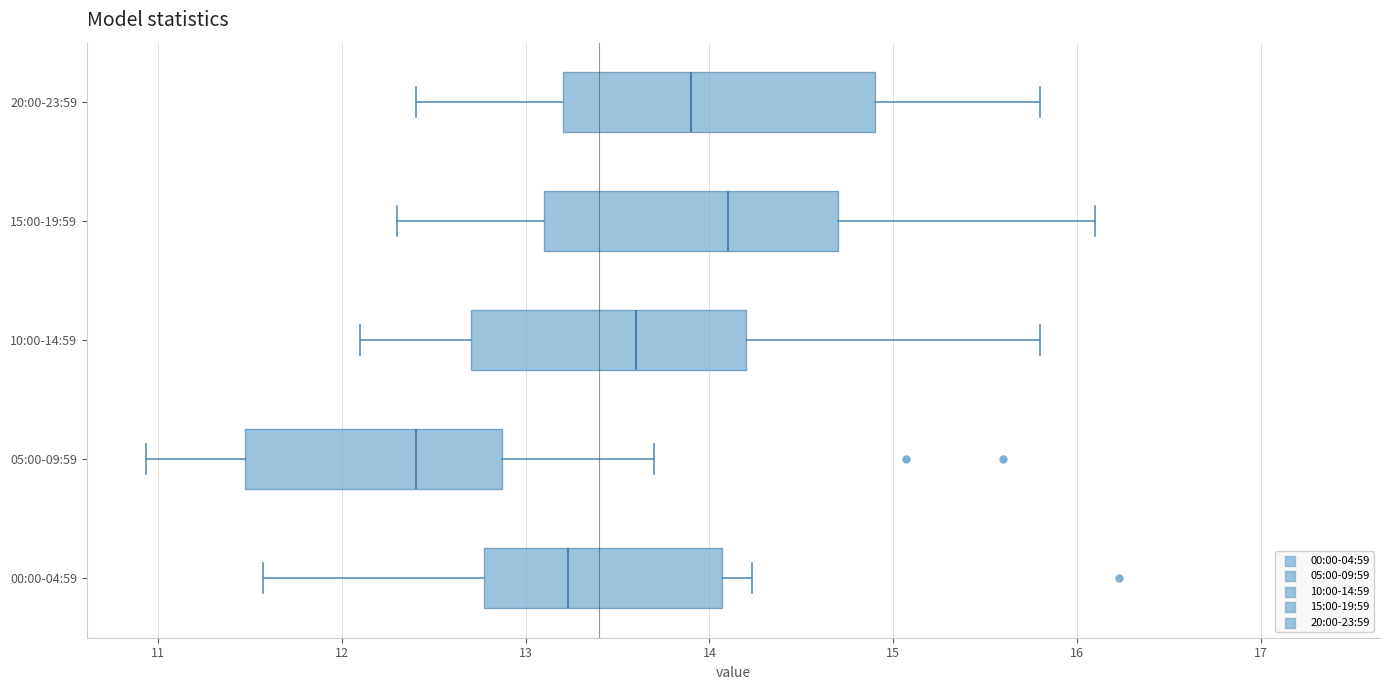

Which box is the widest, from its left edge to its right edge?

20:00-23:59